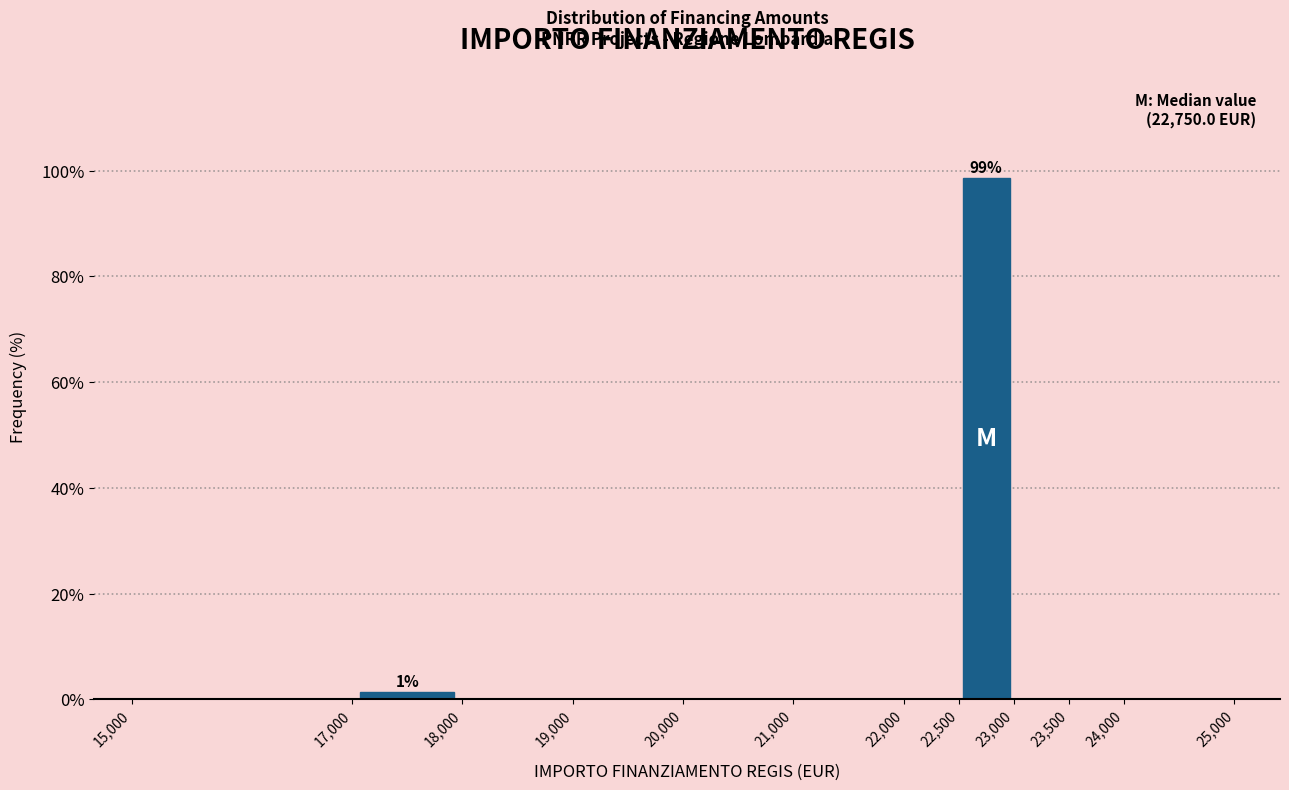

Over which range of the x-axis is the bar tallest?

22,500 to 23,000